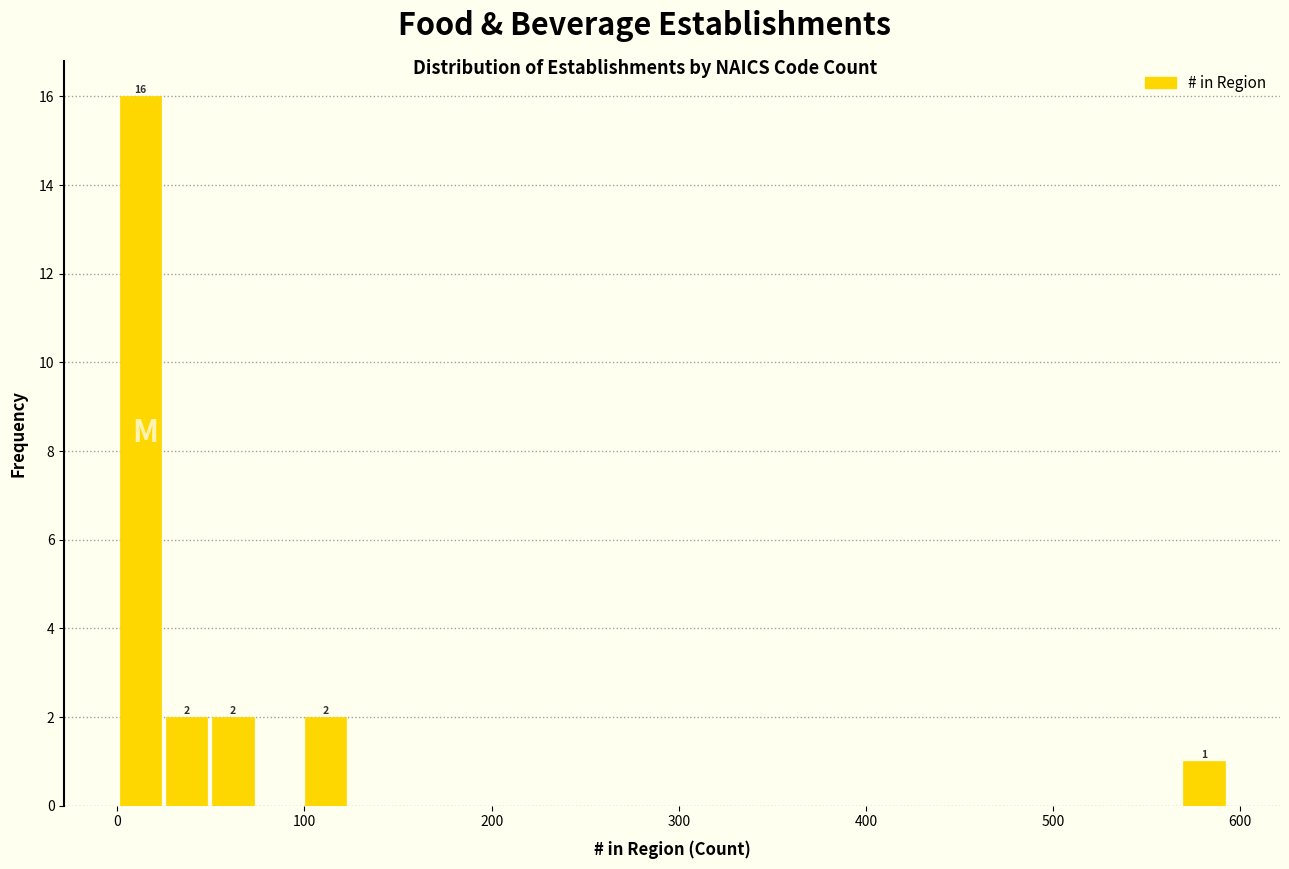

Around what value on the x-axis is the tallest bar? Give the approximate position of its centre, as read against the axis.

10